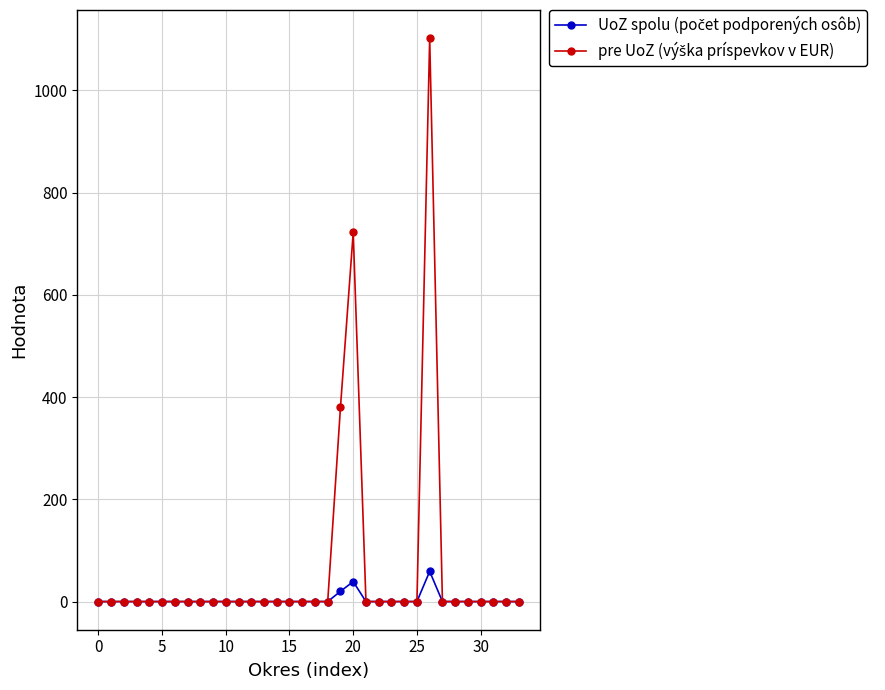

At how many categories does at least one series exceed 343?

3